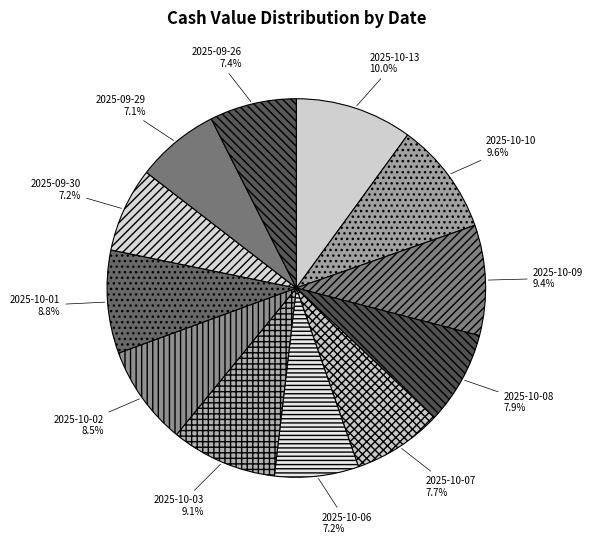

Does 2025-10-01 represent more than half of the total?

No